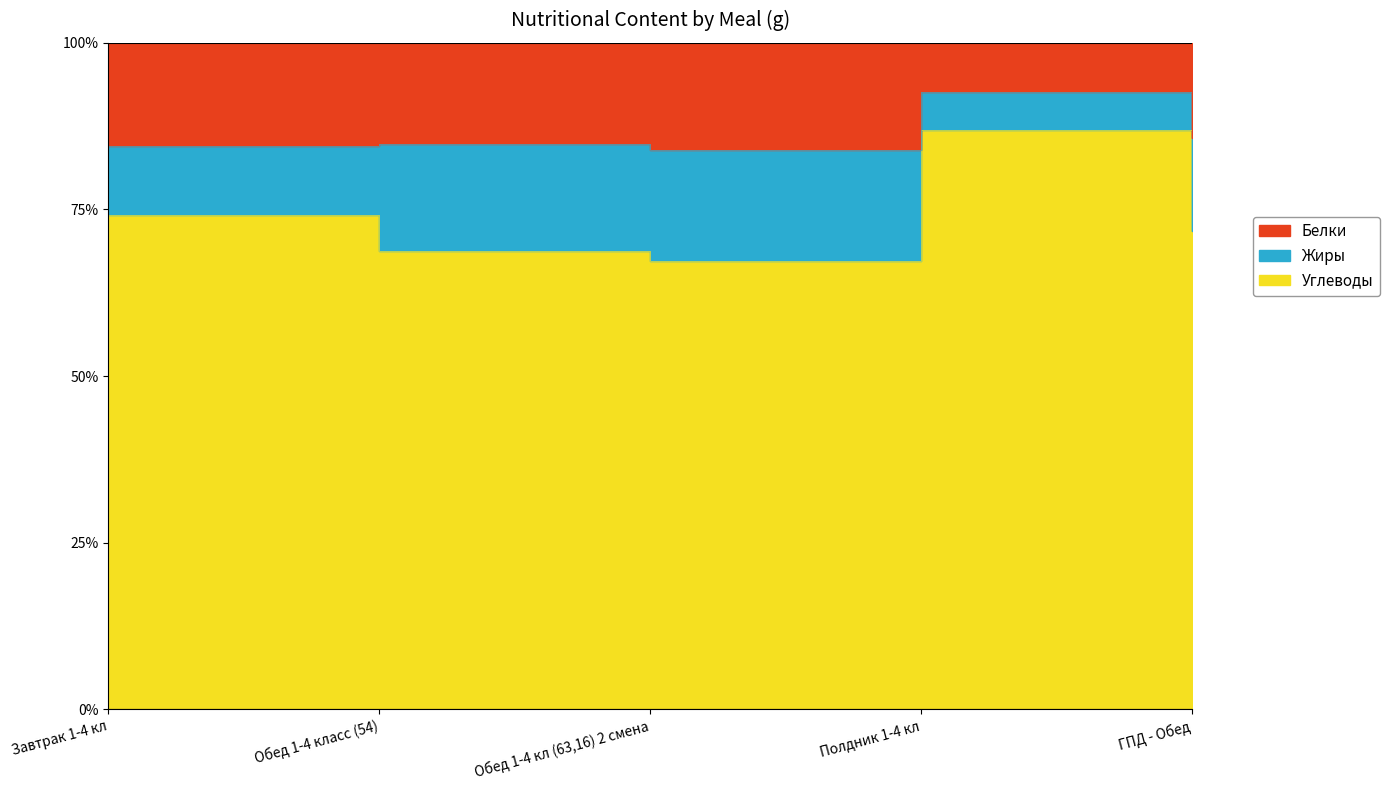

True or false: Углеводы has more than 1 interior local peaks.

False